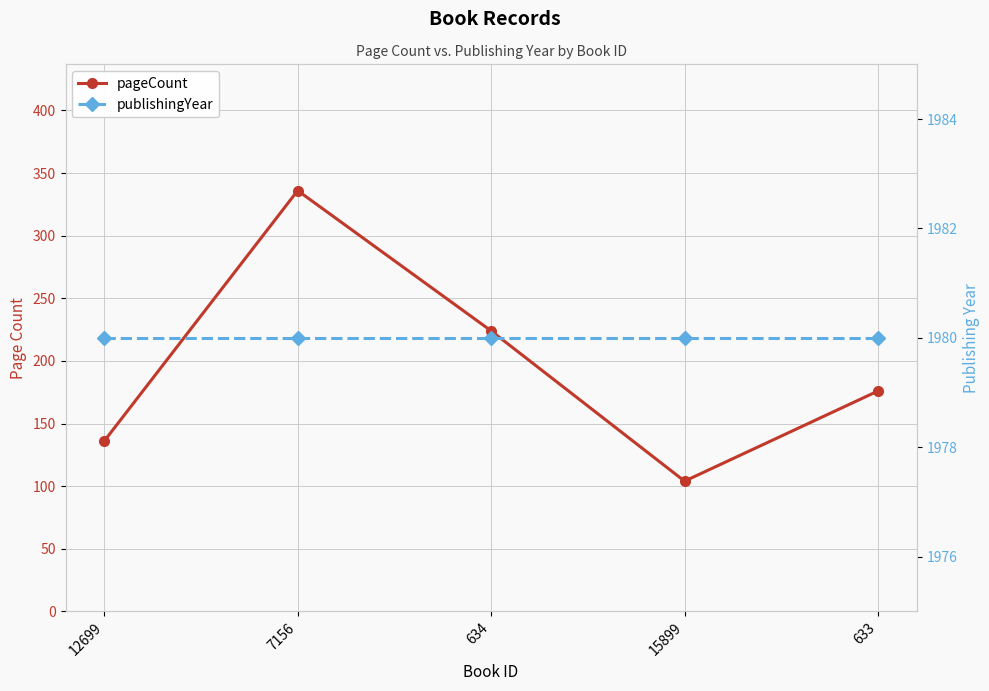

True or false: publishingYear and pageCount cross at least once.

False